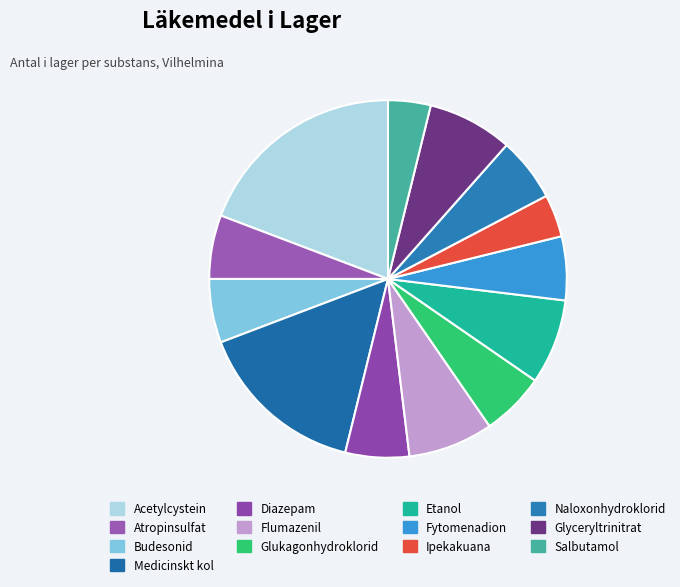

Which category has the biggest portion of the pie?

Acetylcystein